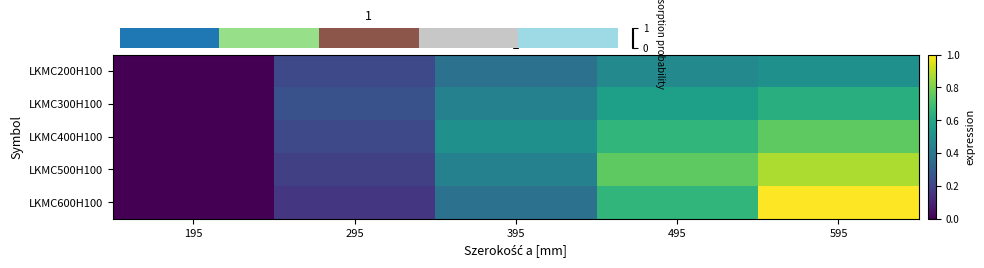

Which has a higher value, 3 or 4?

4